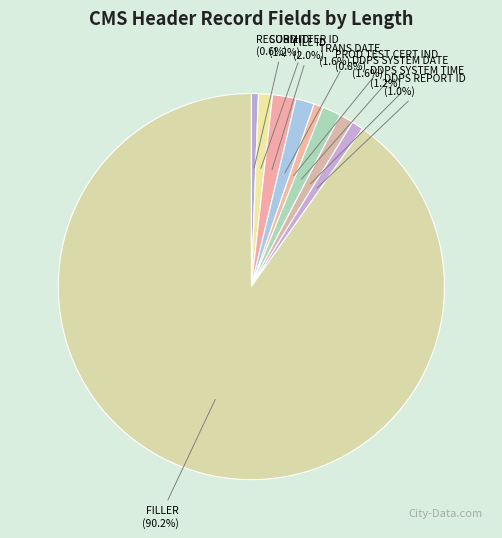

How many slices are in this pie chart?

9